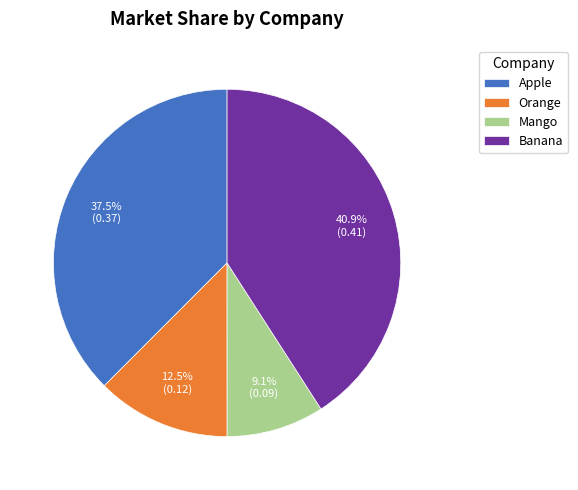

Rank the categories by value from highest to lowest.

Banana, Apple, Orange, Mango